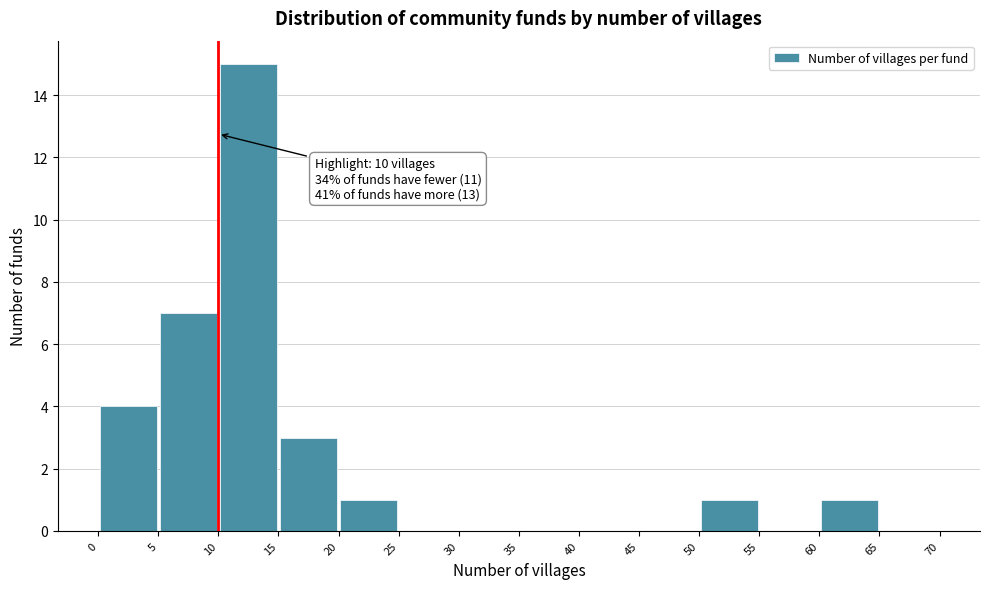

Which range on the x-axis has the tallest bar?

10 to 15